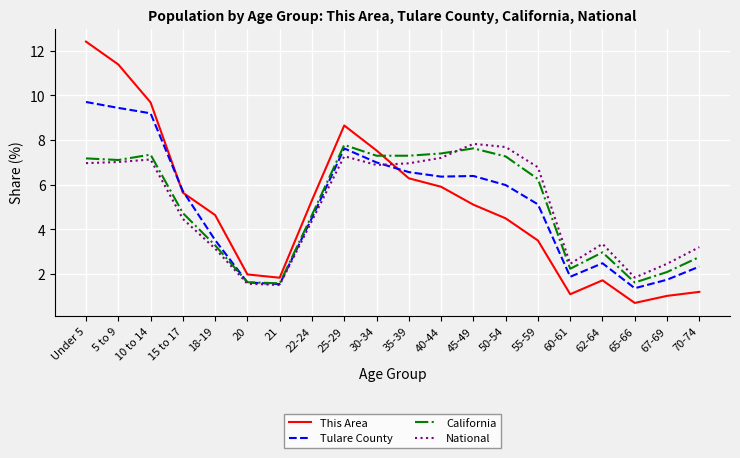

What is the total value across all series at 25-29?

31.3